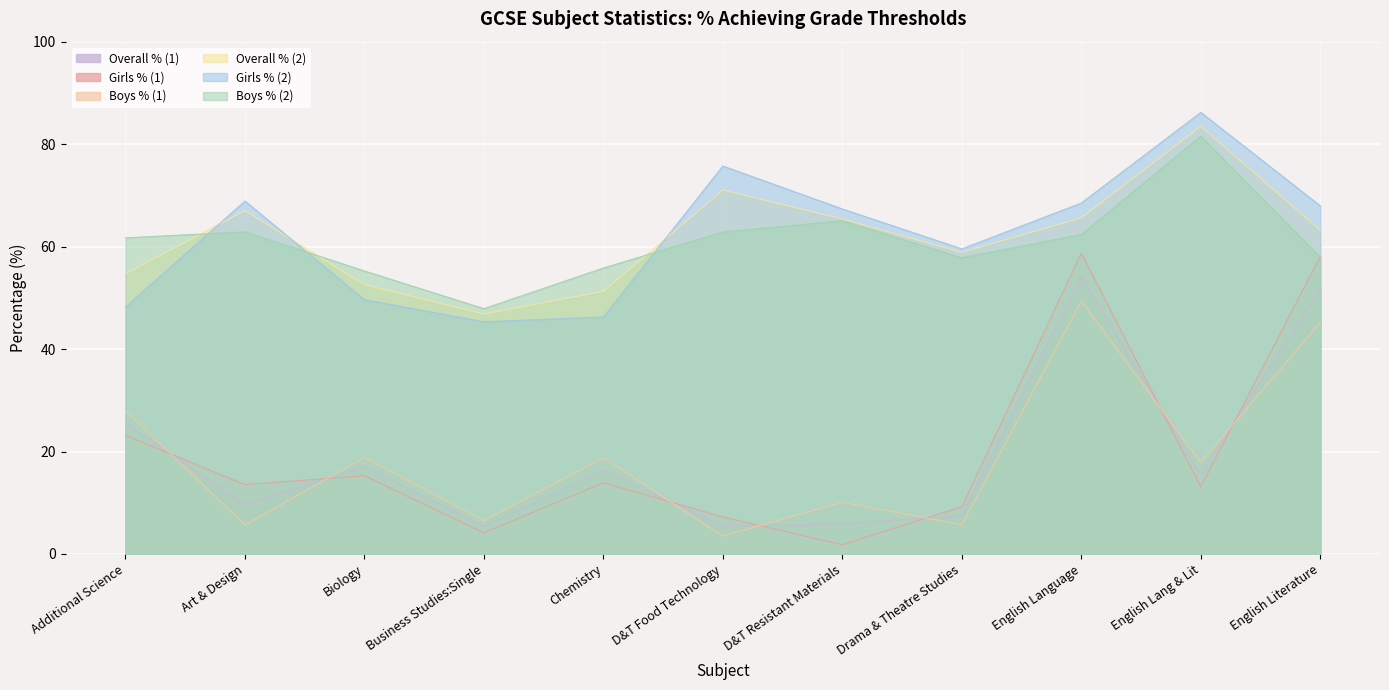

Reading right to left, transcribe all the data shown in this chart.

Overall % (1): 51.7	15.5	54.1	7.5	5.9	5.4	16.3	5.3	17.0	9.7	25.5
Girls % (1): 58.1	13.1	58.7	9.2	1.8	7.2	13.9	4.1	15.3	13.5	23.2
Boys % (1): 45.2	17.9	49.4	5.7	10.1	3.5	18.8	6.5	18.8	5.7	28.0
Overall % (2): 63.2	83.5	65.6	58.9	65.4	71.0	51.2	46.9	52.6	67.0	54.7
Girls % (2): 68.0	86.2	68.5	59.6	67.3	75.7	46.2	45.3	49.6	68.9	48.2
Boys % (2): 57.9	81.6	62.4	57.8	65.0	62.9	55.8	47.9	55.2	62.9	61.7